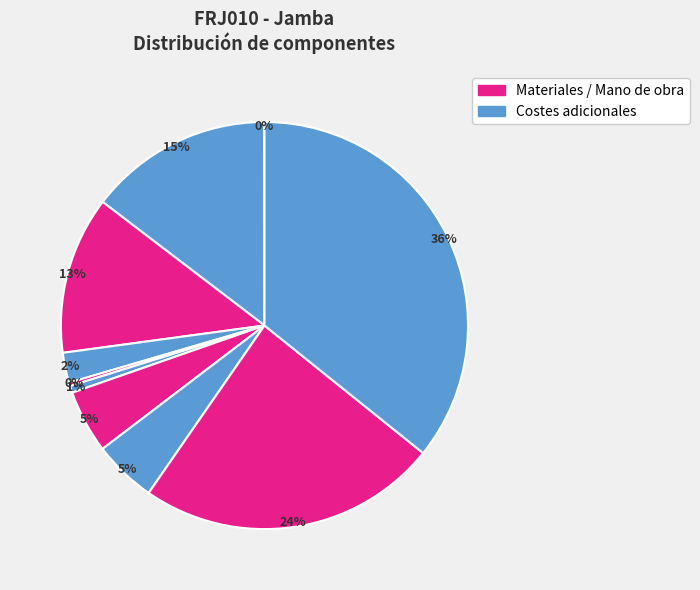

How many segments does this pie chart have?

10